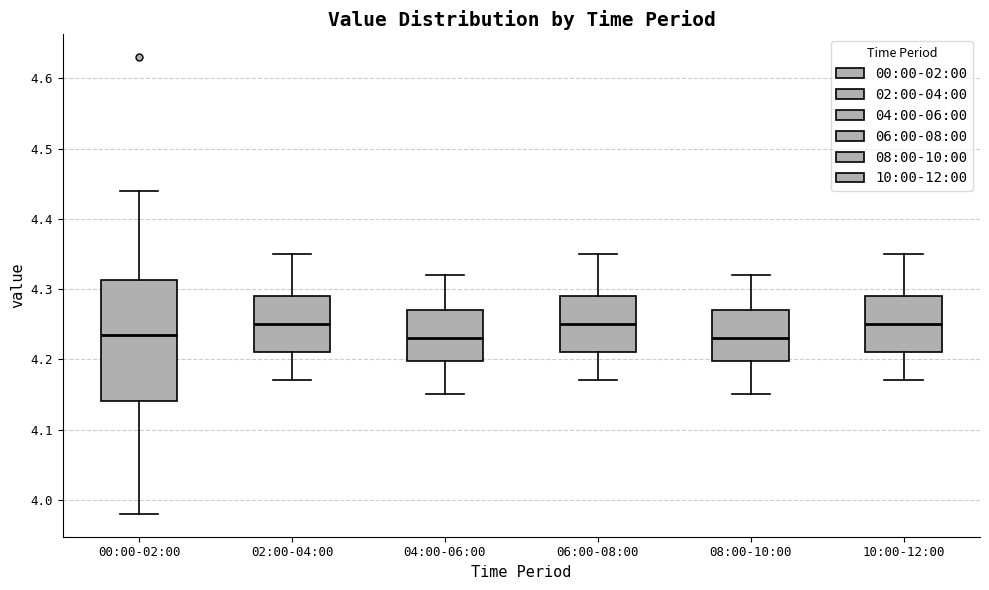

Reading left to right, transcribe this box plot: for each box, give where its median line is, the range the box spans, and where its two whiskers end, as read against the y-axis. The values are not printed on the chart, so give them approximately, as read against the axis.

00:00-02:00: median 4.24, box 4.14 to 4.31, whiskers 3.98 to 4.44
02:00-04:00: median 4.25, box 4.21 to 4.29, whiskers 4.17 to 4.35
04:00-06:00: median 4.23, box 4.20 to 4.27, whiskers 4.15 to 4.32
06:00-08:00: median 4.25, box 4.21 to 4.29, whiskers 4.17 to 4.35
08:00-10:00: median 4.23, box 4.20 to 4.27, whiskers 4.15 to 4.32
10:00-12:00: median 4.25, box 4.21 to 4.29, whiskers 4.17 to 4.35